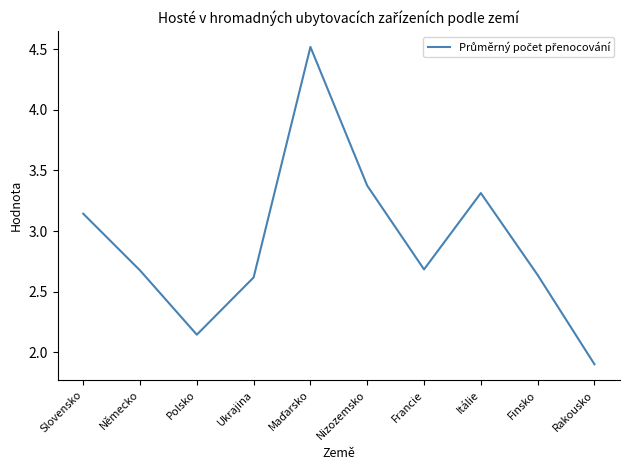

What is the smallest value displayed?

1.9